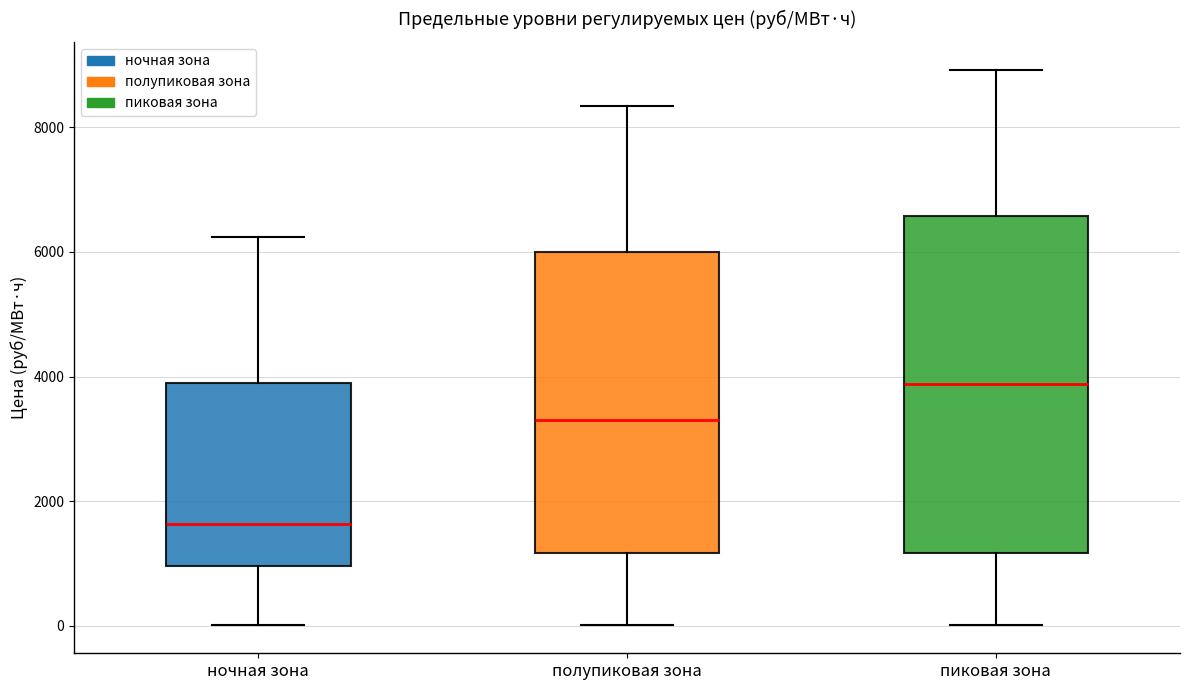

Reading left to right, transcribe this box plot: for each box, give where its median line is, the range the box spans, and where its two whiskers end, as read against the y-axis. The values are not printed on the chart, so give them approximately, as read against the axis.

ночная зона: median 1600, box 1000 to 3800, whiskers 0 to 6200
полупиковая зона: median 3200, box 1200 to 6000, whiskers 0 to 8400
пиковая зона: median 3800, box 1200 to 6600, whiskers 0 to 9000